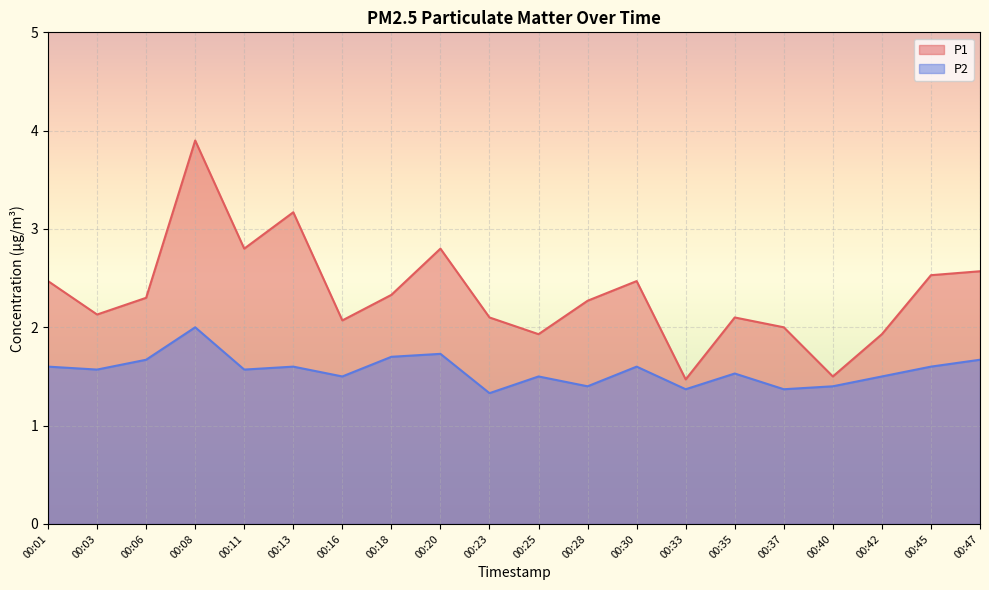

Which series has the largest range (max minus min)?

P1